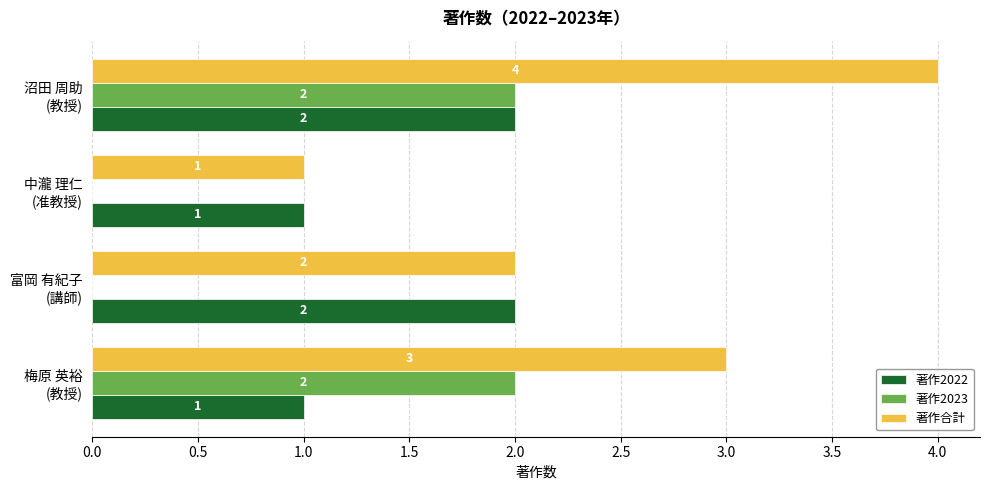

What is the greatest value displayed?

4